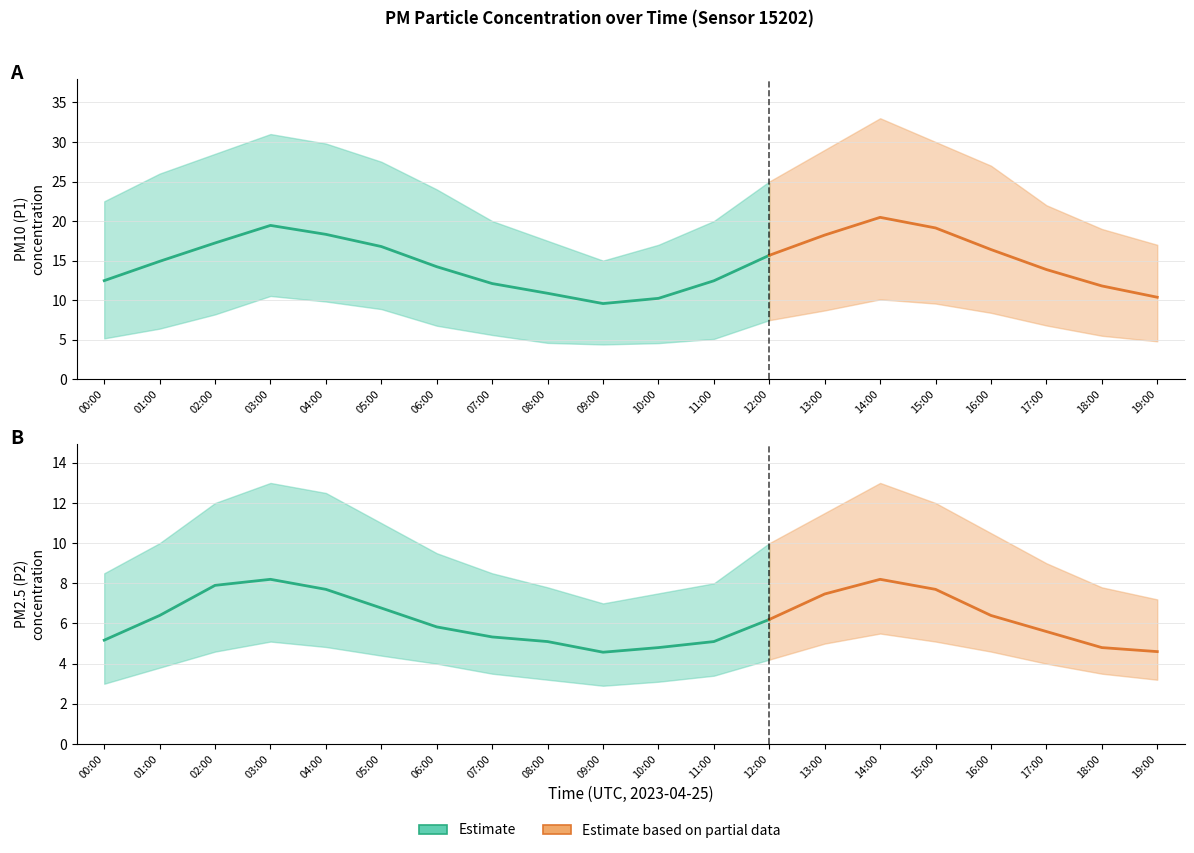

How many data points in P2 are above 6?

10